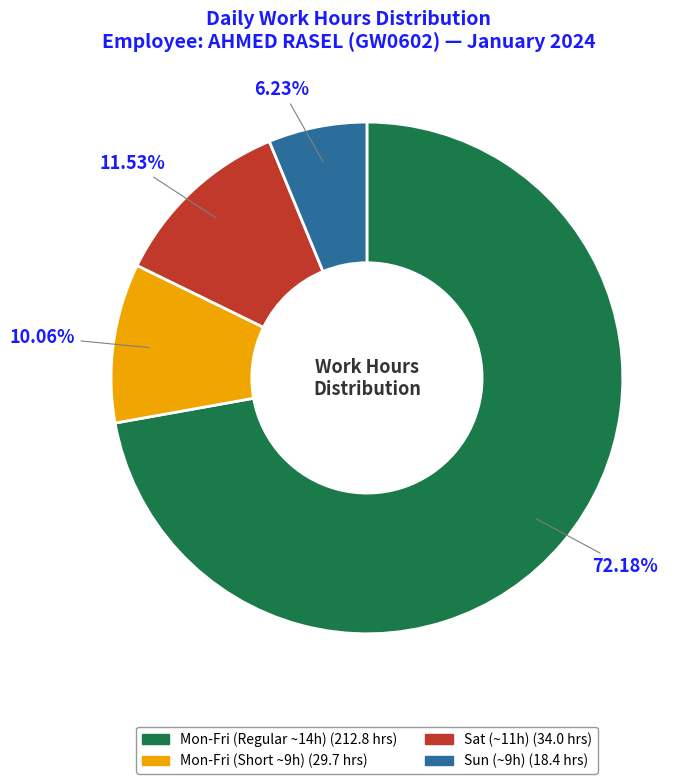

Is there a majority slice in this chart?

Yes